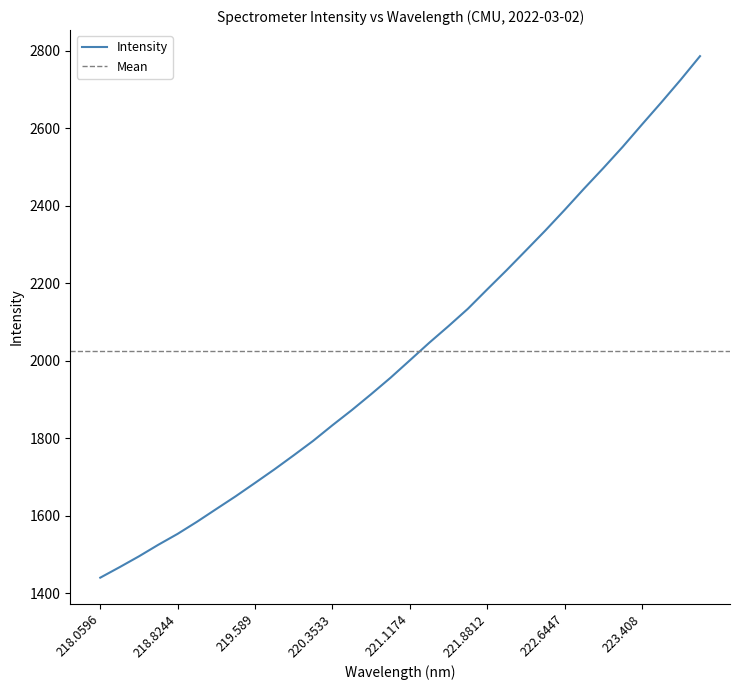

Which label corresponds to the largest value in the chart?

223.9802